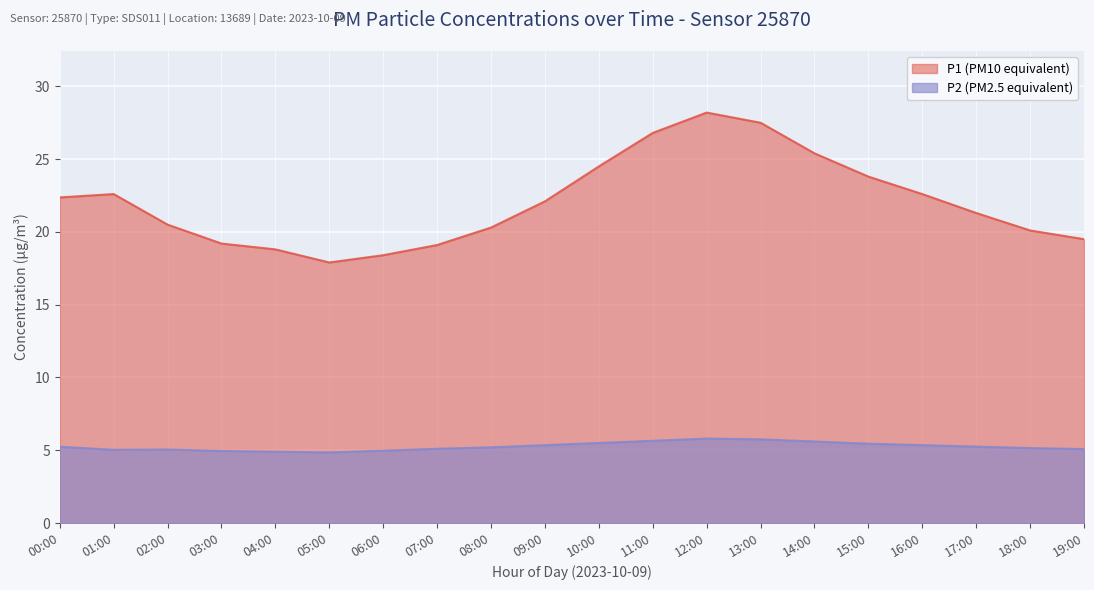

At which category does the chart reach its peak across all series?

12:00